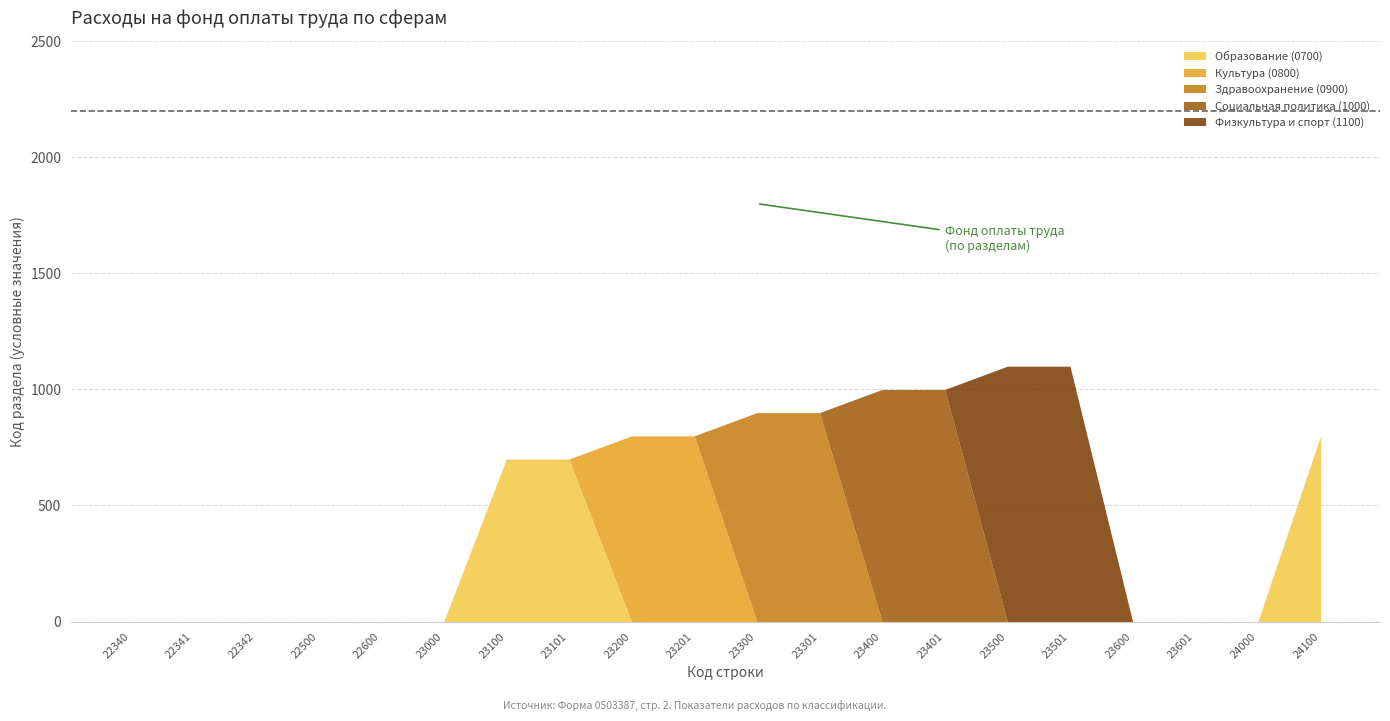

At which category is the sum across all series the highest?

23500